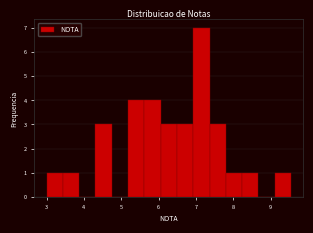

Reading left to right, transcribe this chart: for each bar, give the range it covers on the x-axis and its height. Neither the bar edges nor the heights are printed on the chart, so give them approximately, as read against the axes.

3.0 to 3.4: 1
3.4 to 3.9: 1
3.9 to 4.3: 0
4.3 to 4.7: 3
4.7 to 5.2: 0
5.2 to 5.6: 4
5.6 to 6.1: 4
6.1 to 6.5: 3
6.5 to 6.9: 3
6.9 to 7.4: 7
7.4 to 7.8: 3
7.8 to 8.2: 1
8.2 to 8.7: 1
8.7 to 9.1: 0
9.1 to 9.6: 1